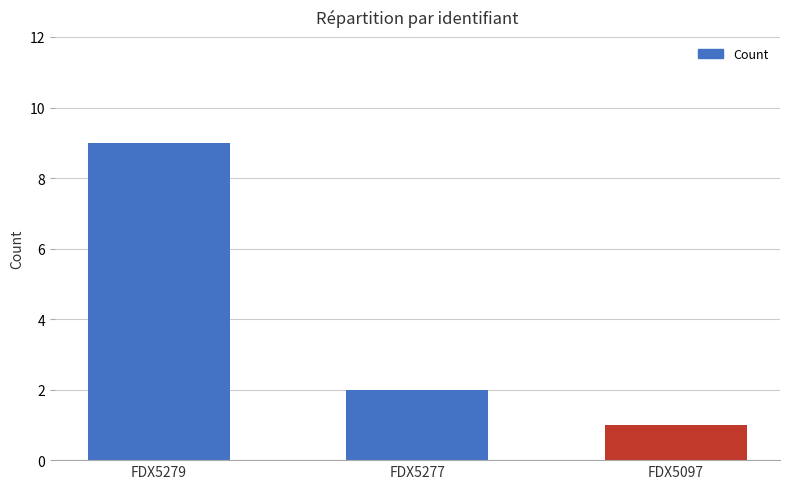

What is the sum of all values?

12